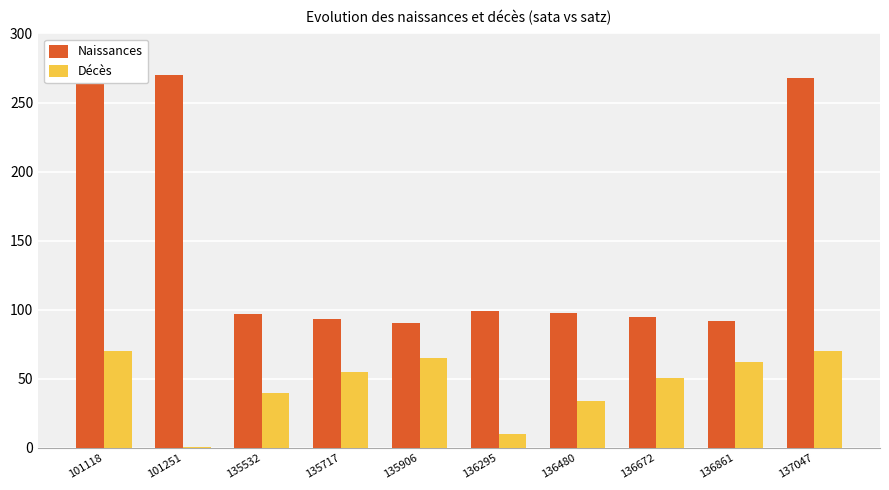

What is the difference between the Naissances values at 136480 and 136672?

2.6